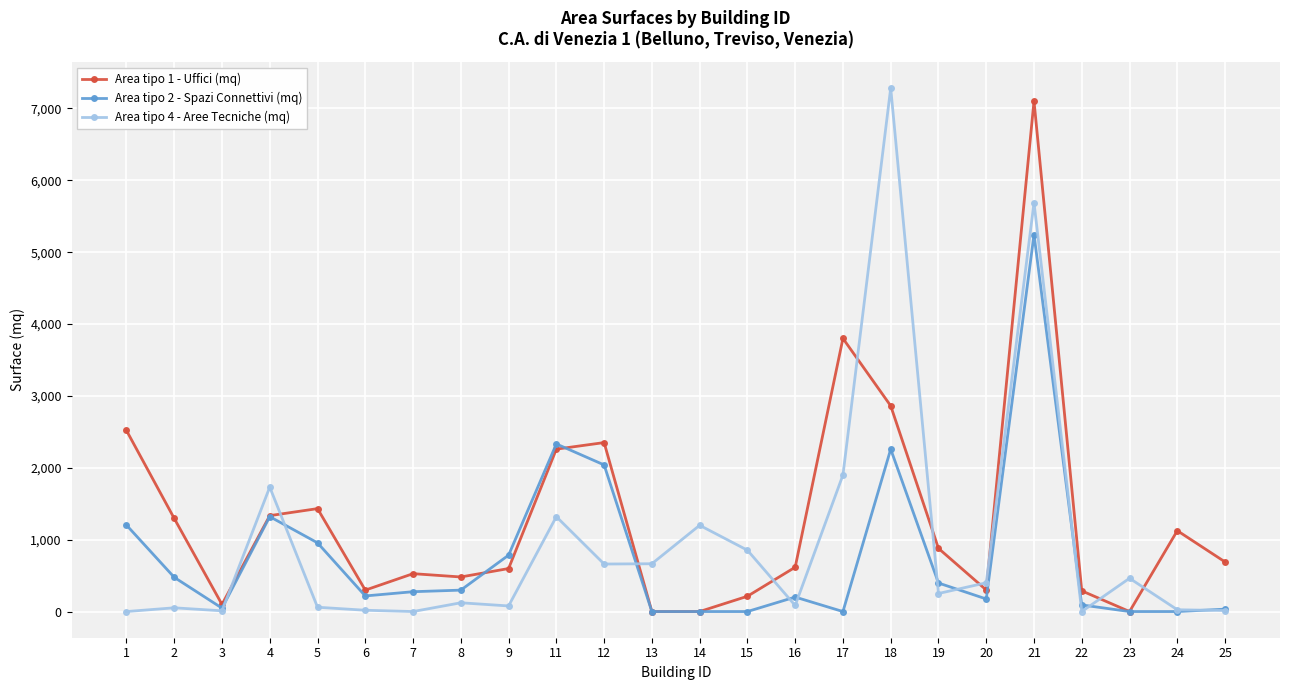

Where does the Area tipo 2 - Spazi Connettivi (mq) series first go above 276?

1